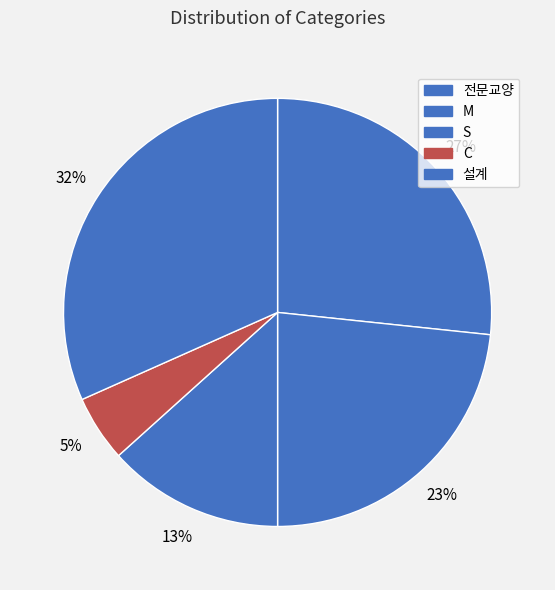

Between S and 설계, which is larger?

설계